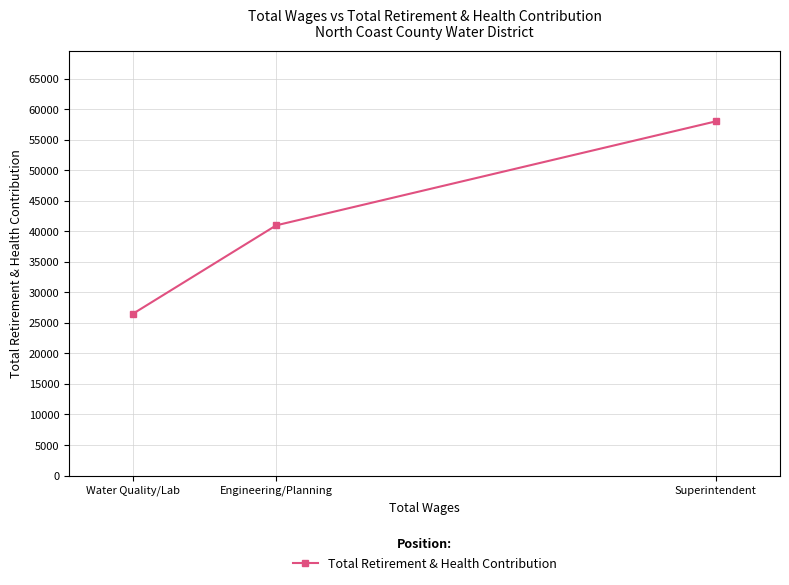

What is the difference between the values at Engineering/Planning and Superintendent?

17024